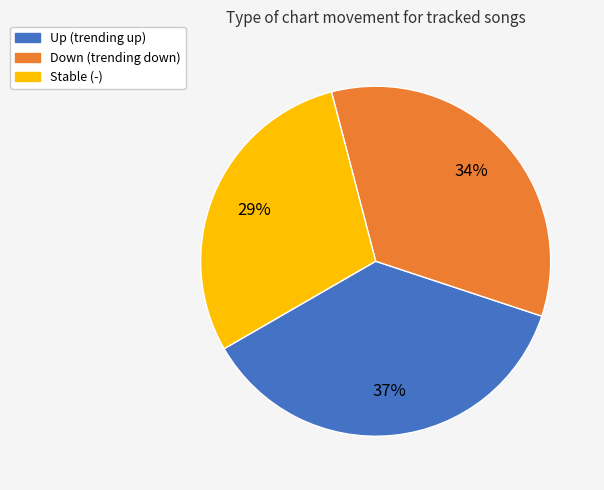

True or false: Stable (-) accounts for 29% of the total.

True